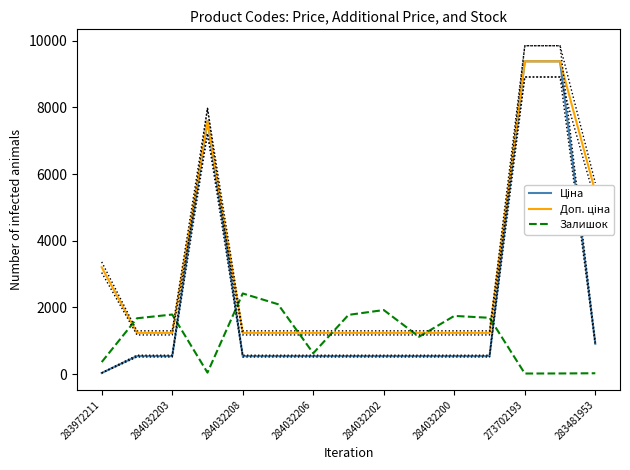

The value of Залишок at 284032208 is 2419.0. True or false?

True